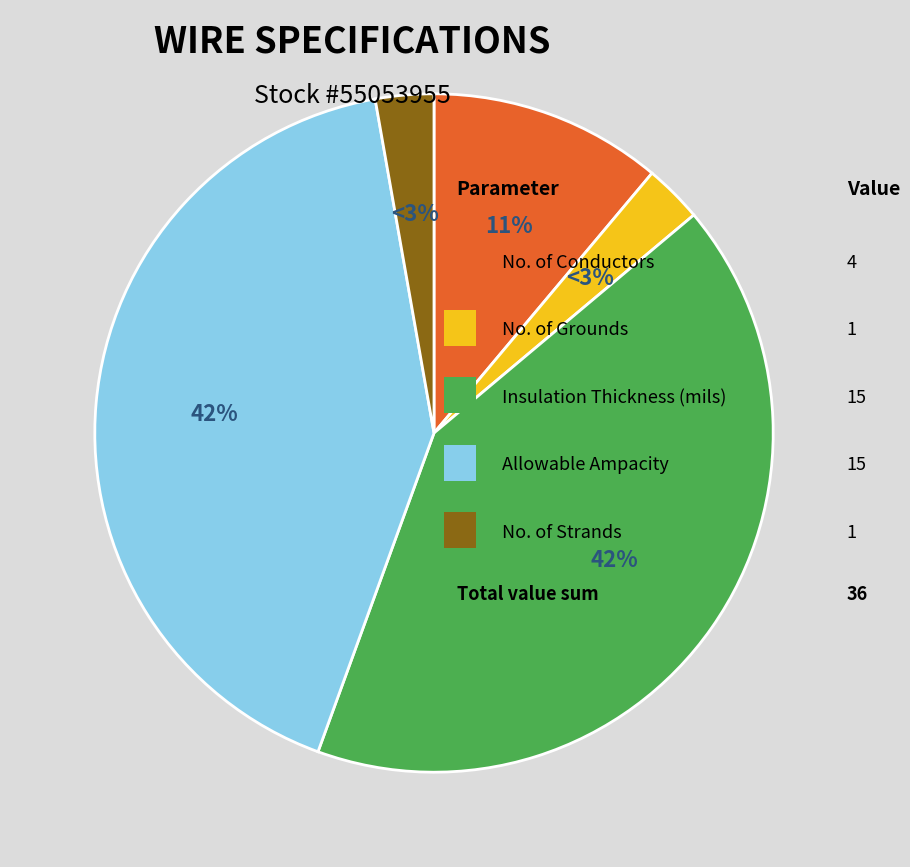

Is there any slice that represents more than half of the pie?

No